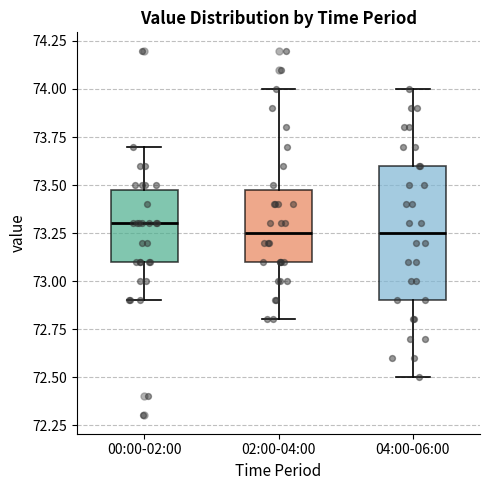

Reading left to right, transcribe this box plot: for each box, give where its median line is, the range the box spans, and where its two whiskers end, as read against the y-axis. The values are not printed on the chart, so give them approximately, as read against the axis.

00:00-02:00: median 73.30, box 73.10 to 73.50, whiskers 72.90 to 73.70
02:00-04:00: median 73.25, box 73.10 to 73.50, whiskers 72.80 to 74.00
04:00-06:00: median 73.25, box 72.90 to 73.60, whiskers 72.50 to 74.00